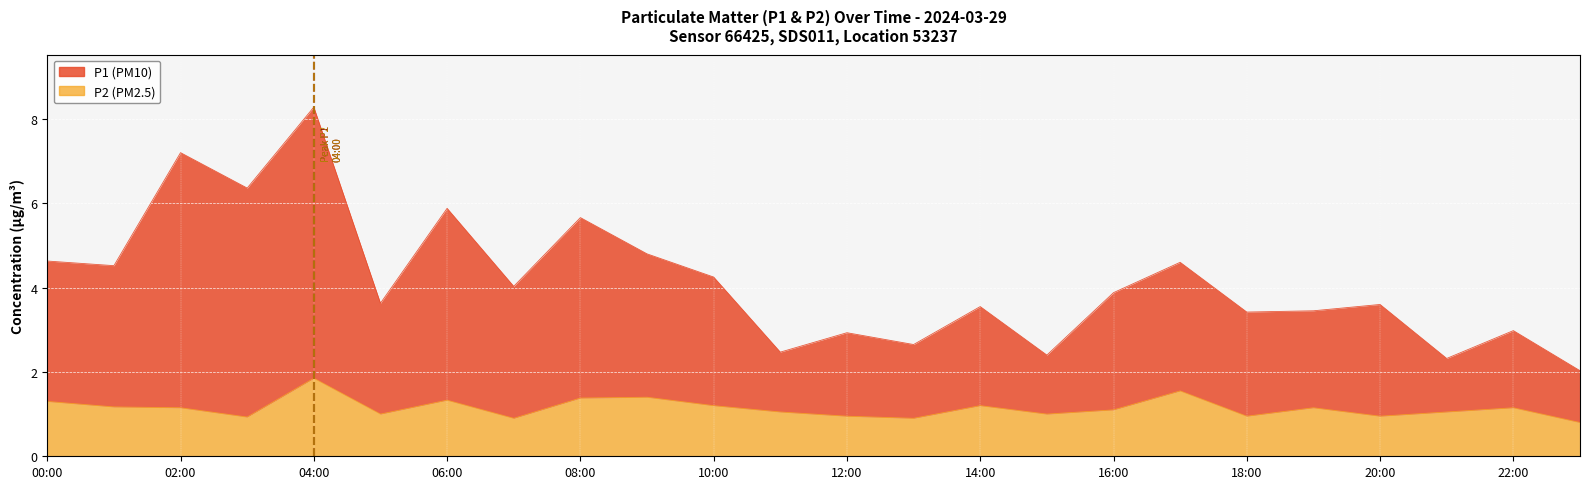

True or false: P2 and P1 cross at least once.

False